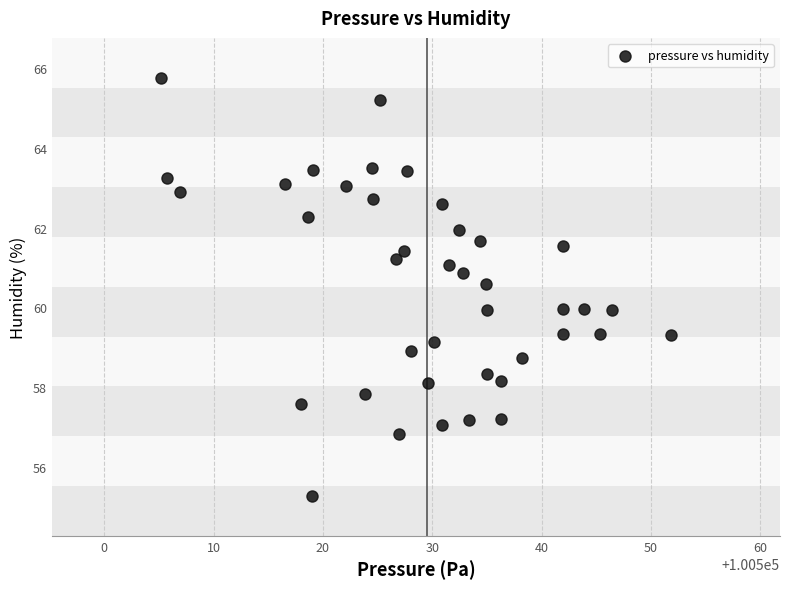

What is the range of Y values (max minus min)?

10.5